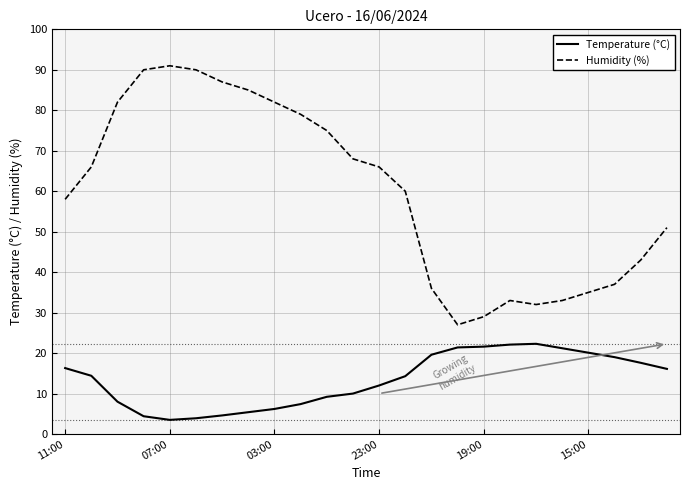

What is the difference between the maximum and minimum values in the Temperature (°C) series?

18.8